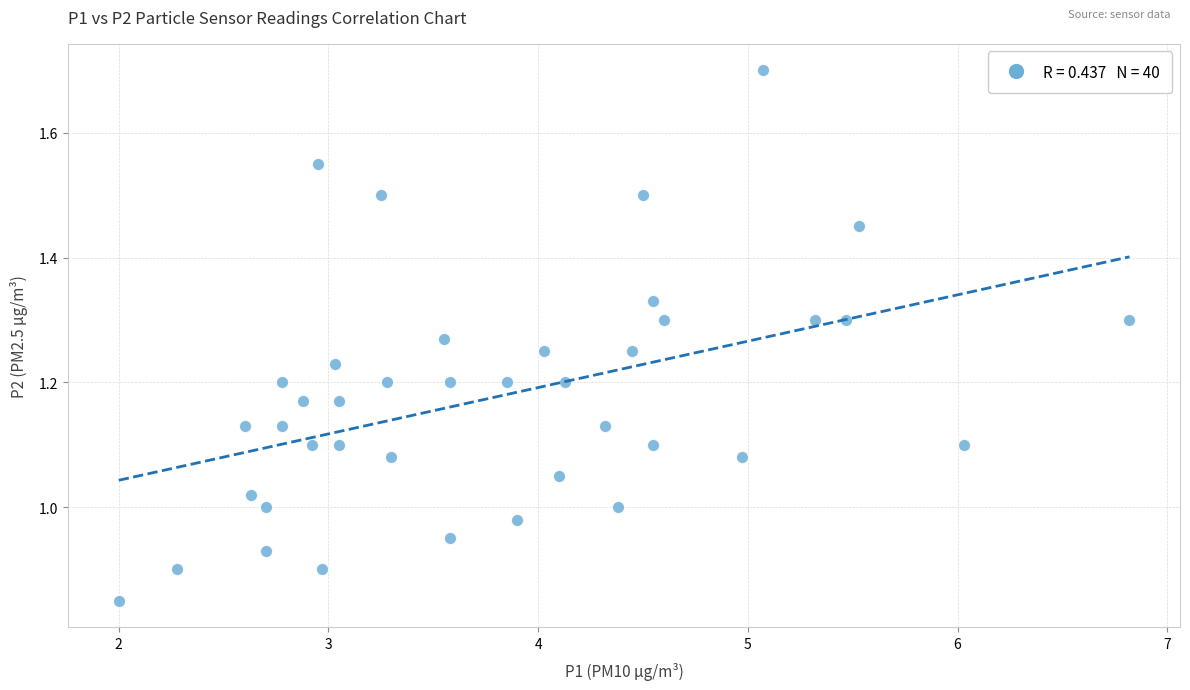

What is the range of X values (max minus min)?

4.8